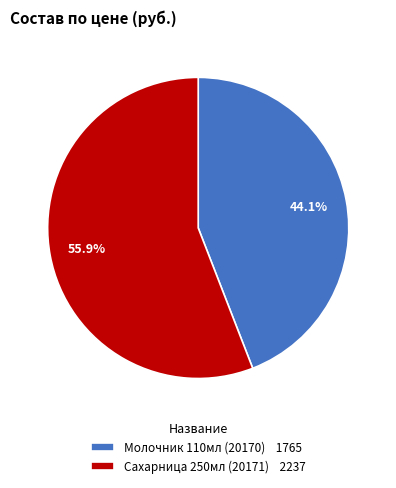

Count the number of slices in the pie.

2